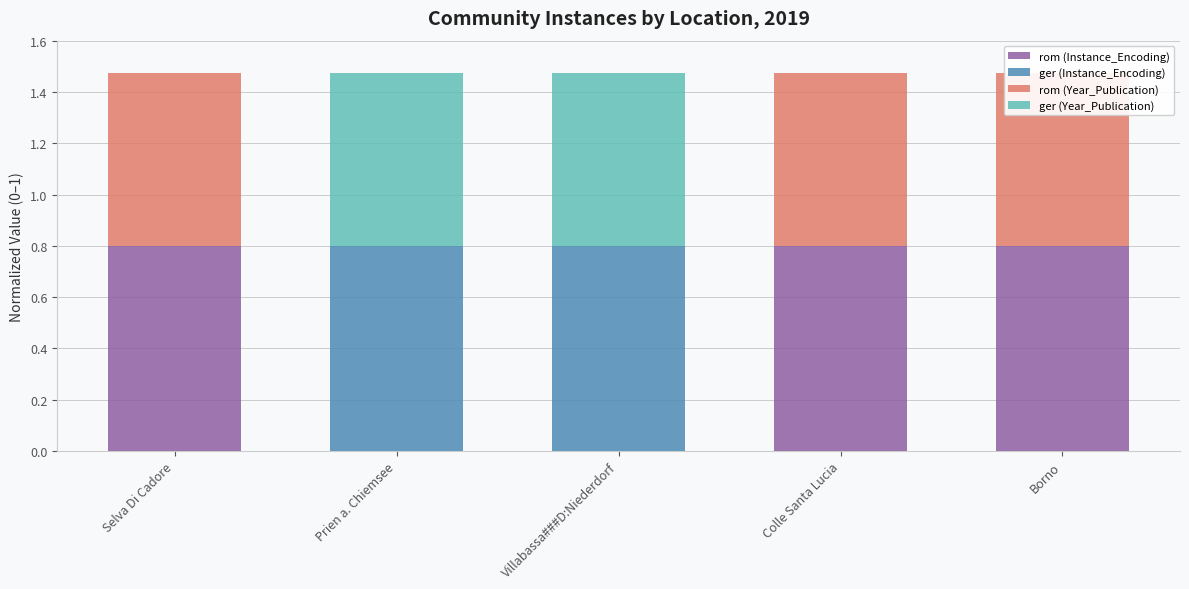

Reading right to left, list all the values displayed in this chart.

Instance_Encoding (norm): 0.8	0.8	0.8	0.8	0.8
Year_Publication (norm): 0.7	0.7	0.7	0.7	0.7